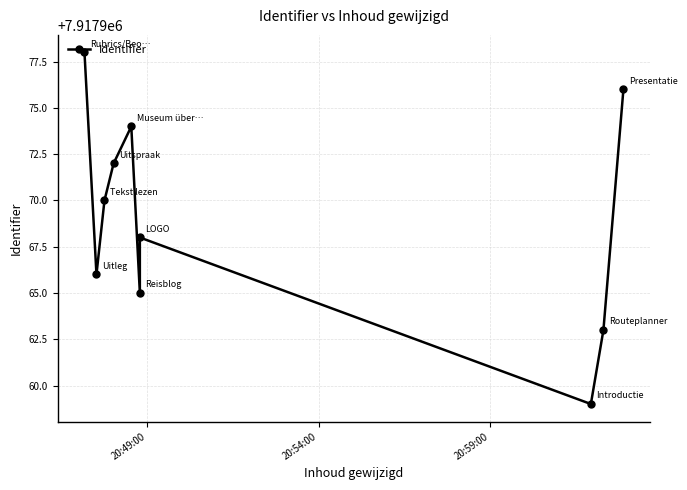

The chart shows a value of 7917966 at 20:54:00. True or false?

True